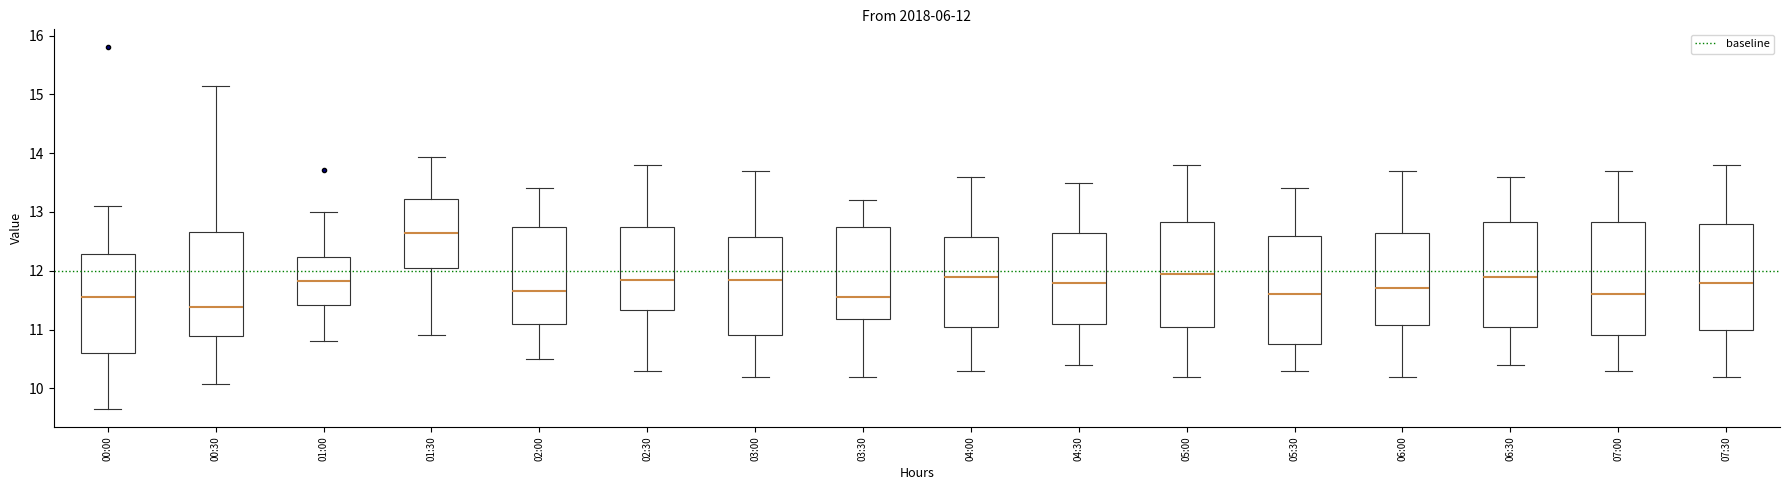

Which box's median line is the lowest?

00:30